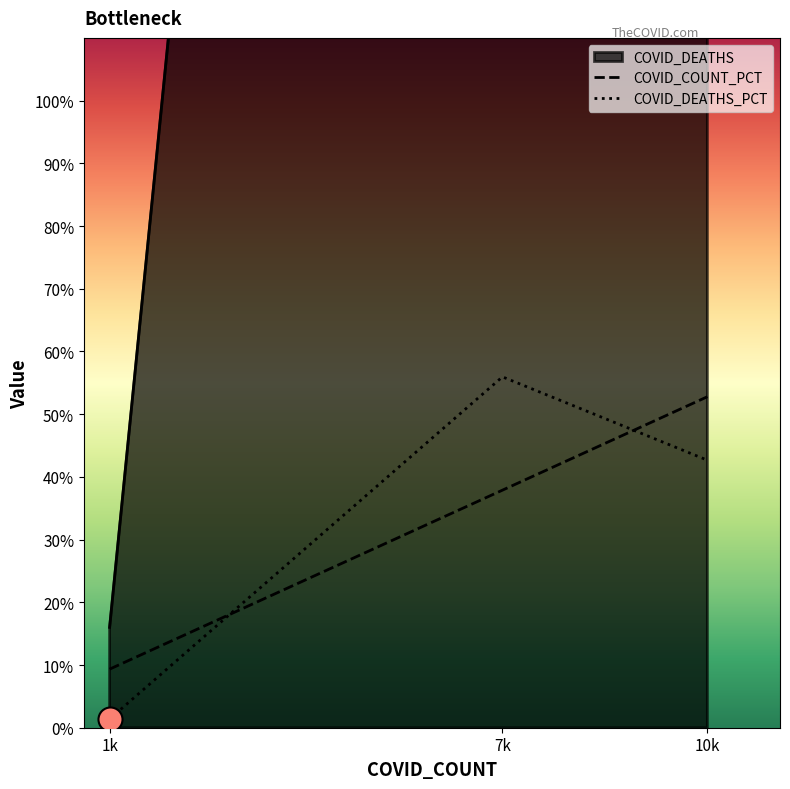

The value of COVID_COUNT_PCT at 10k is 92.8. True or false?

False